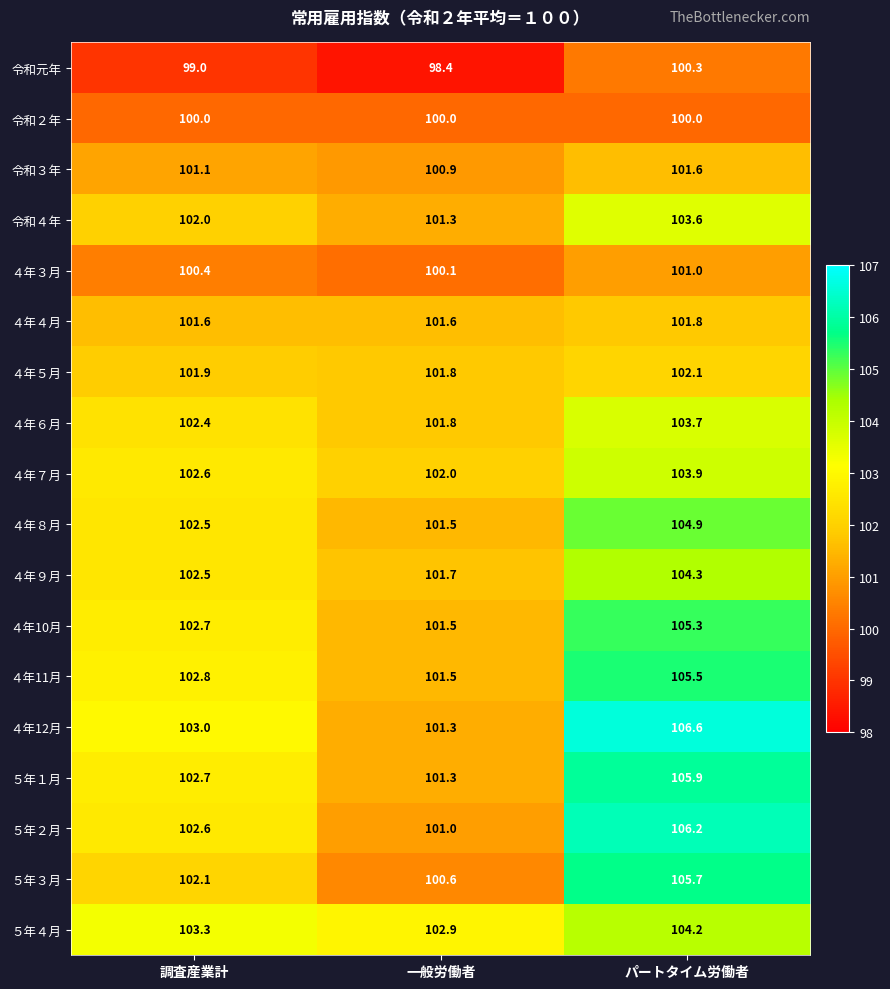

Read the ４年９月 value at パートタイム労働者.

104.3